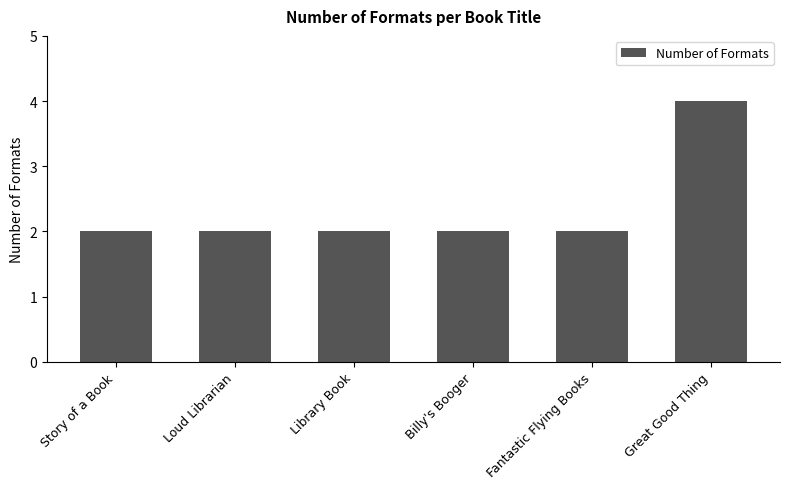

Reading right to left, what are all the values shown in this chart?

Great Good Thing=4	Fantastic Flying Books=2	Billy's Booger=2	Library Book=2	Loud Librarian=2	Story of a Book=2